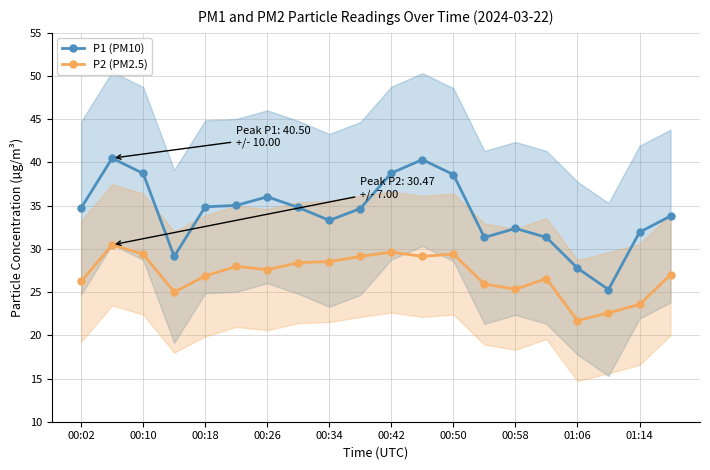

Does the chart have visible grid lines?

Yes